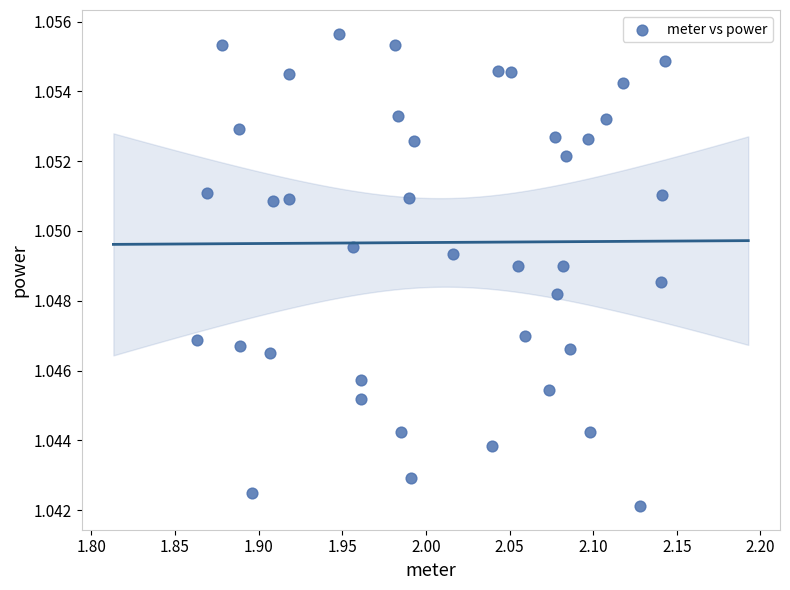

What is the range of X values (max minus min)?

0.3